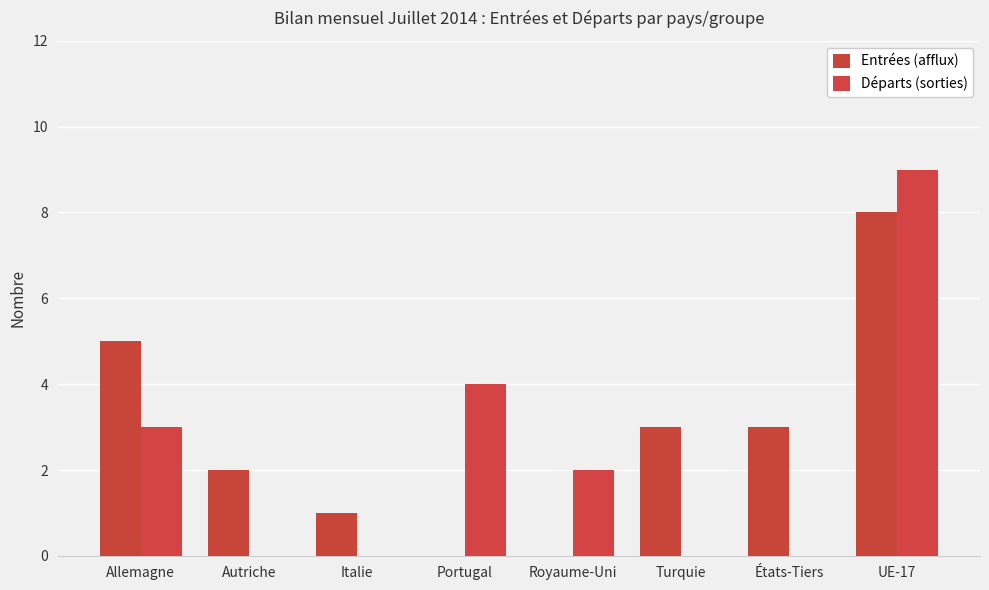

Which series has the largest range (max minus min)?

Départs (sorties)